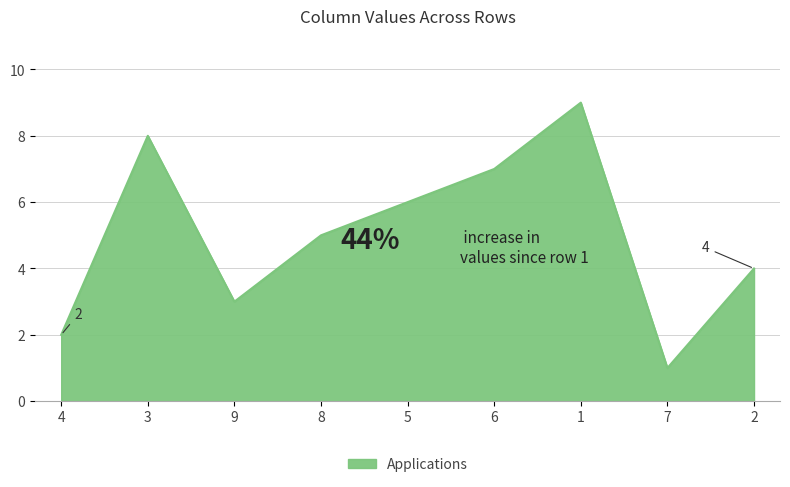

True or false: the data shows 3 at 1.

False